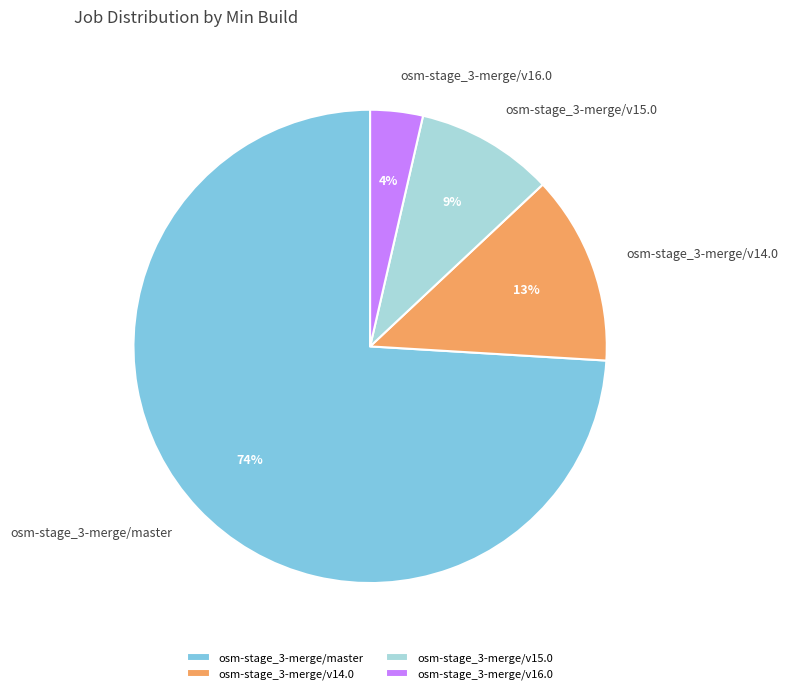

What is the majority slice?

osm-stage_3-merge/master